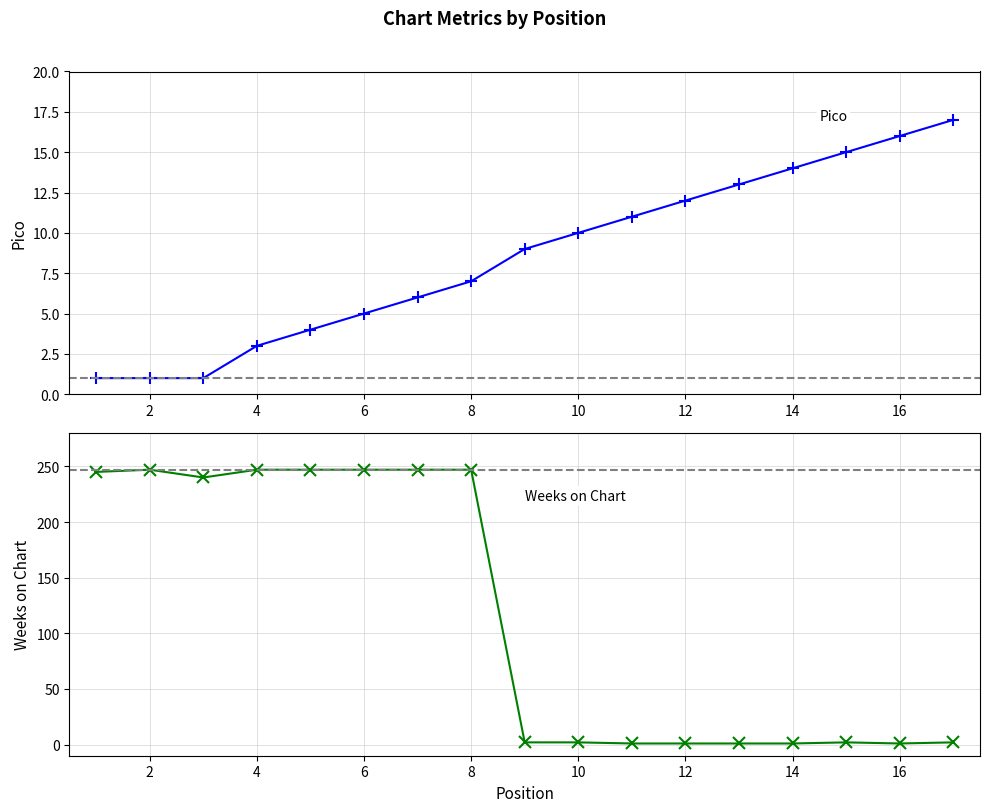

Is it true that Weeks on Chart equals 134 at 8?

False